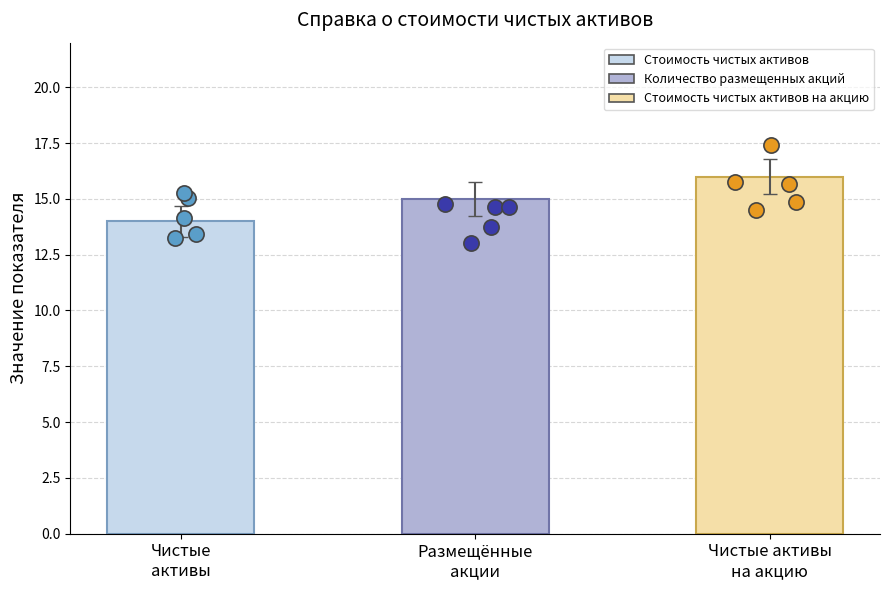

What is the change in value from Чистые
активы to Чистые активы
на акцию?

+2